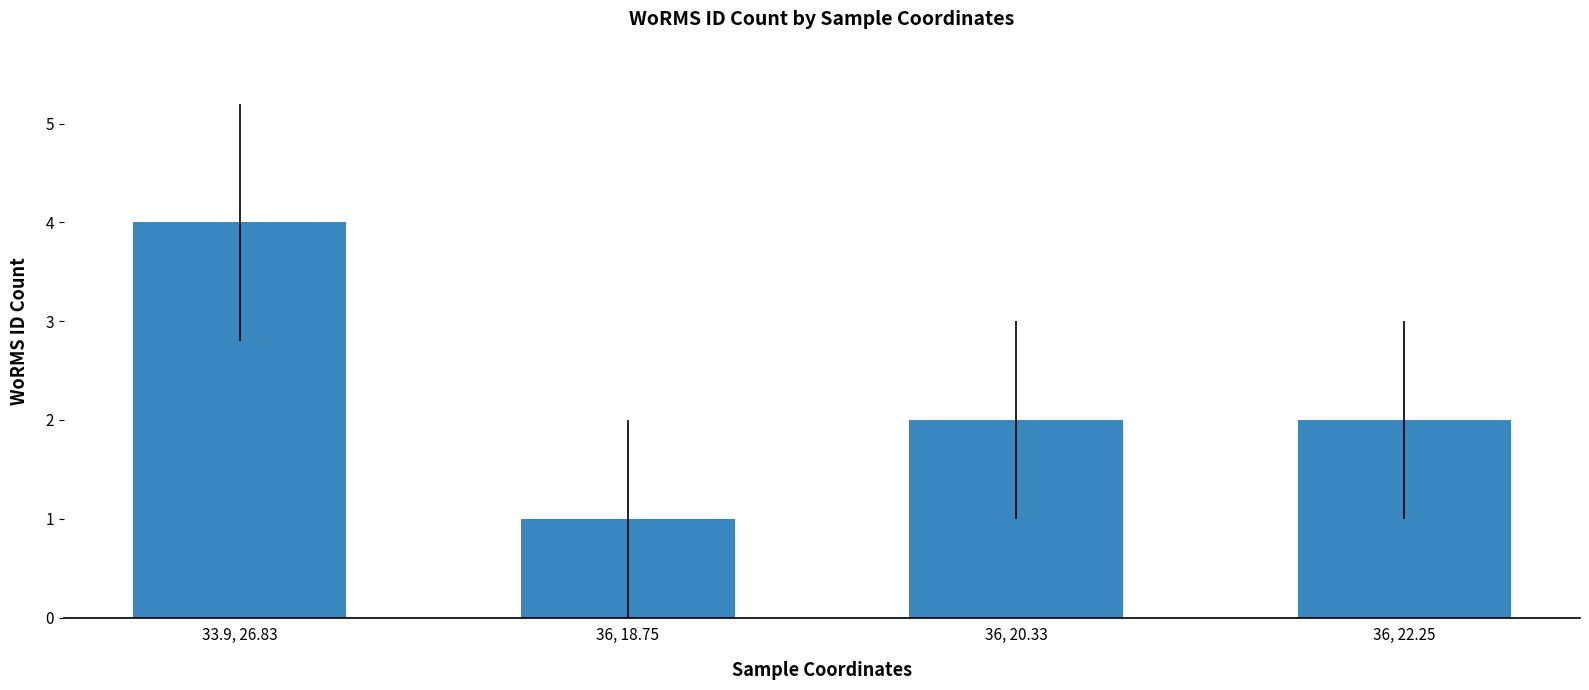

What value does the data have at 36, 20.33?

2